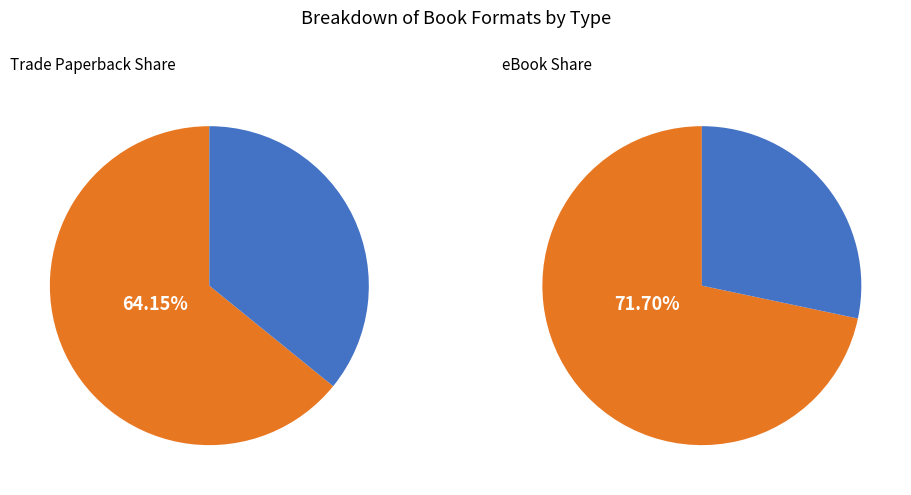

Is it true that eBook is 28% of the pie?

True